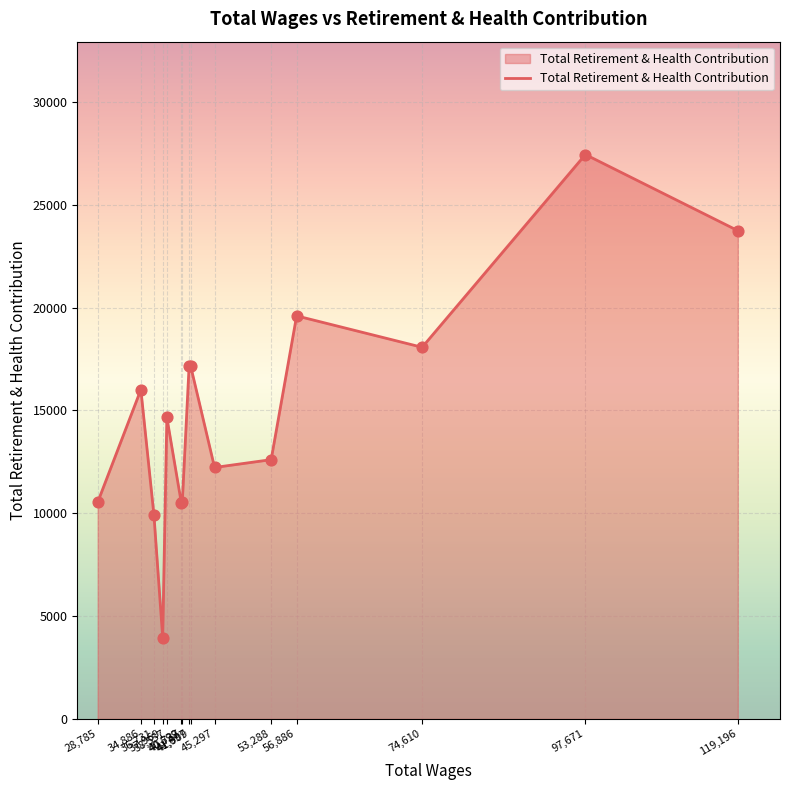

What is the change in value from 28,785 to 40,599?

-24